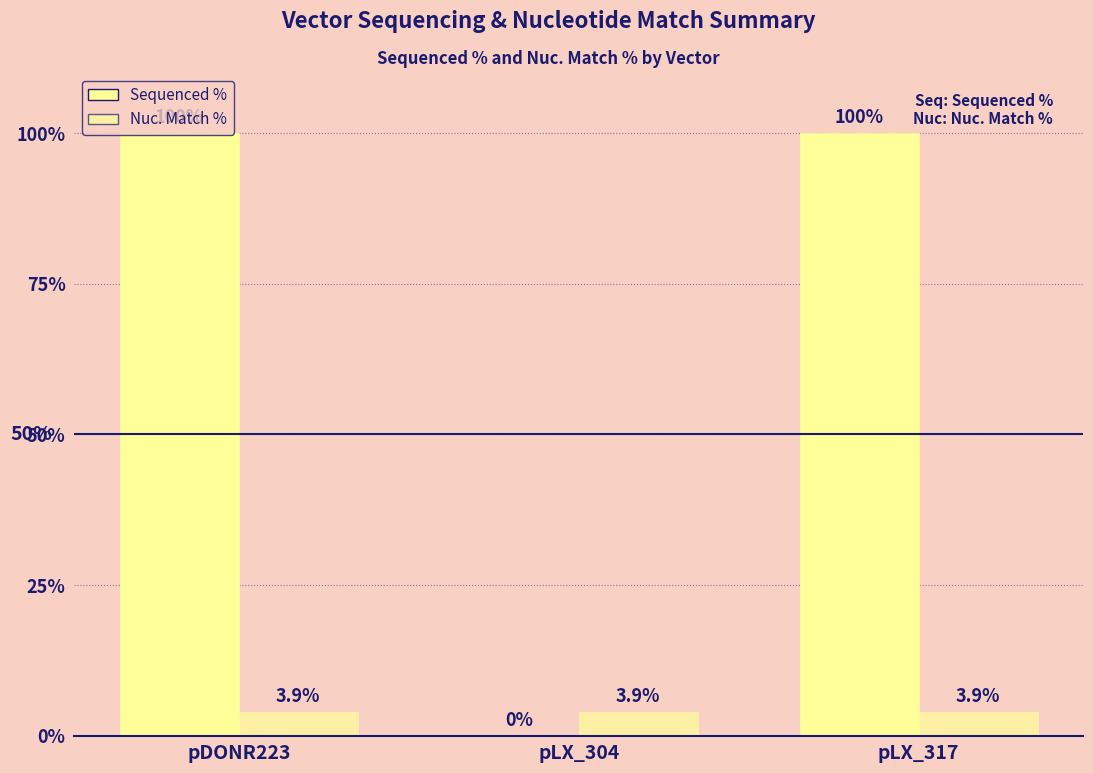

Are the bars horizontal?

No